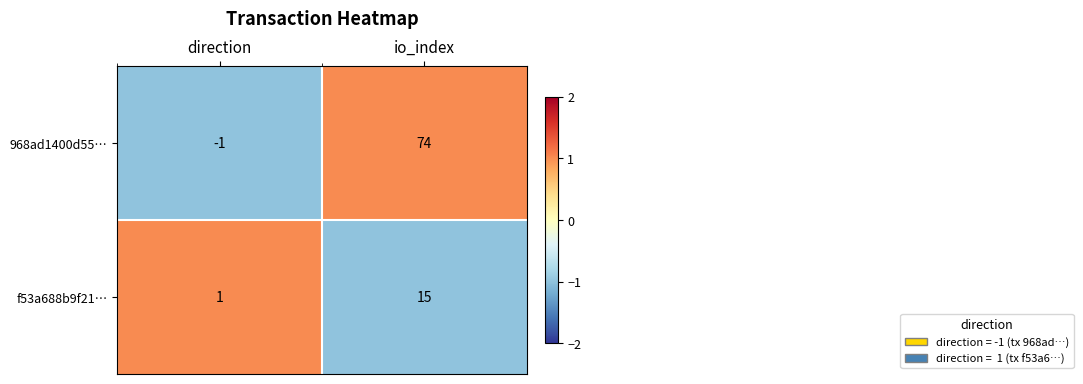

At which category does the chart reach its peak across all series?

io_index